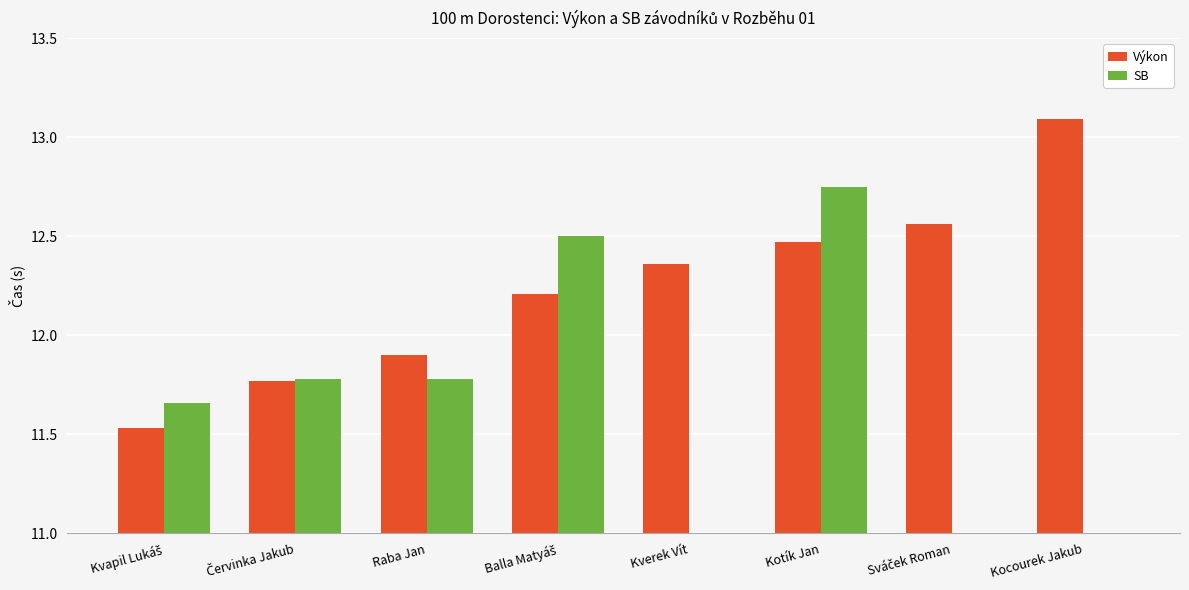

What is the value of the Výkon bar at the 8th from the left?

13.1